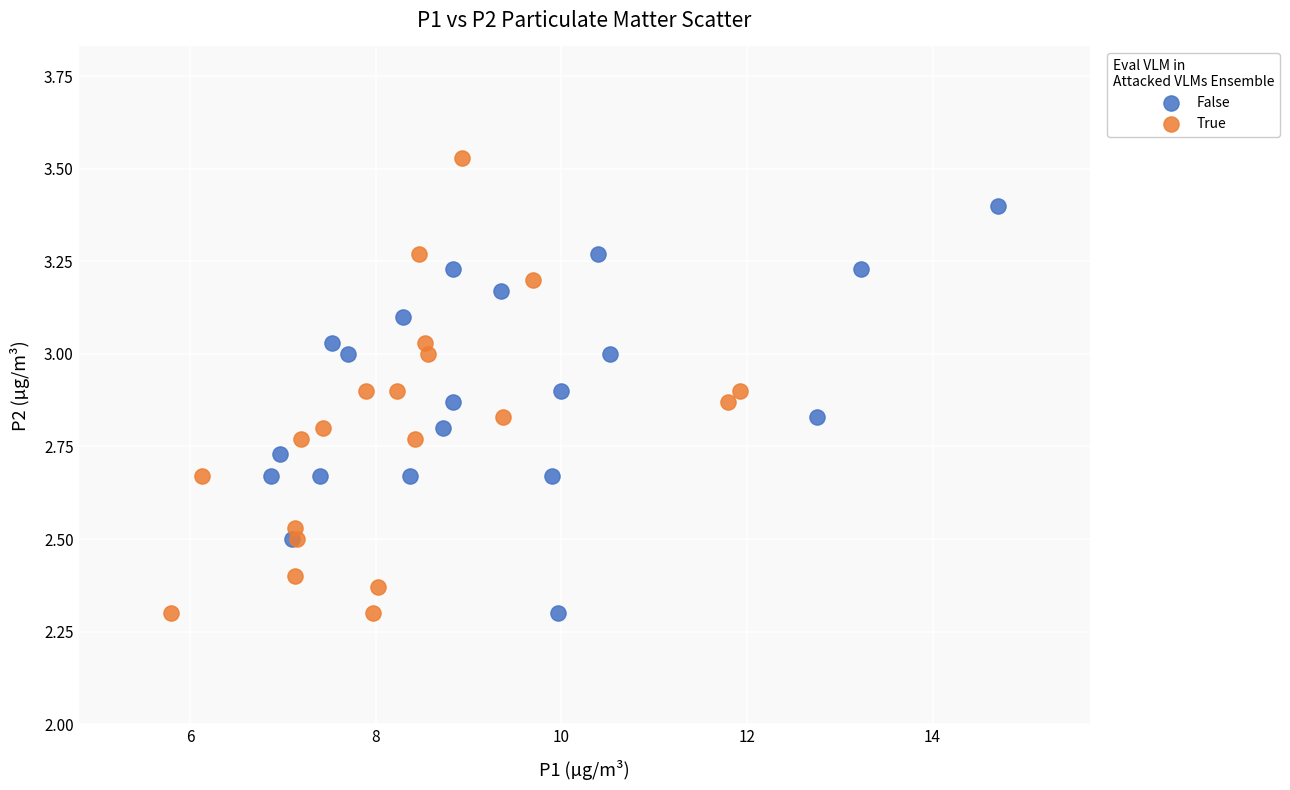

Which series has the largest Y range (max minus min)?

True